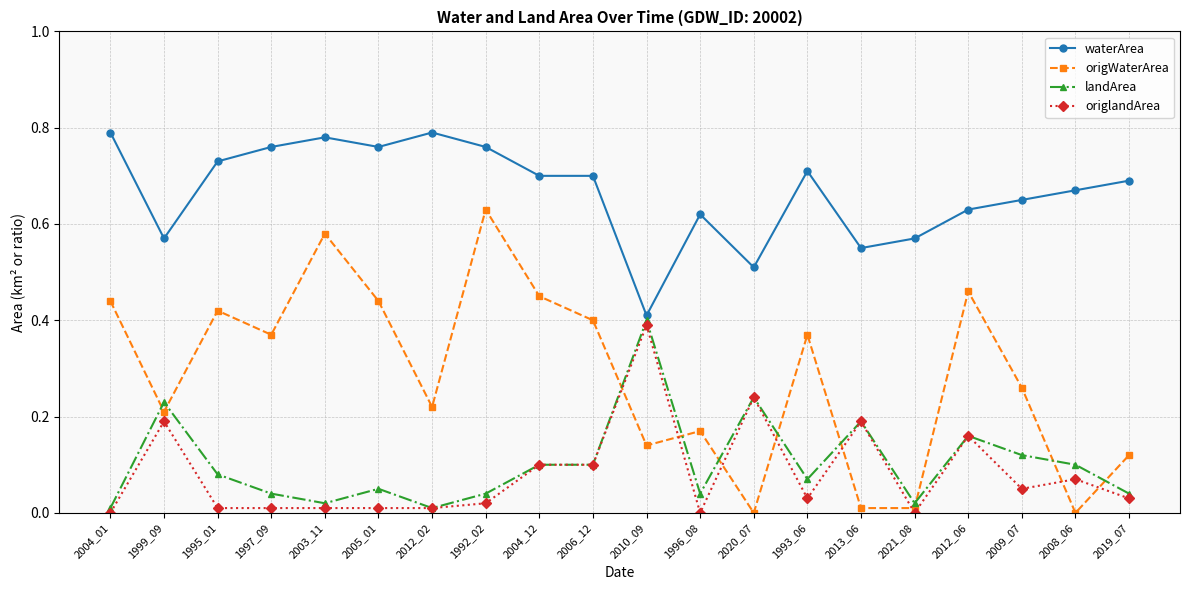

True or false: origWaterArea has a value of 0.2 at 1999_09.

True